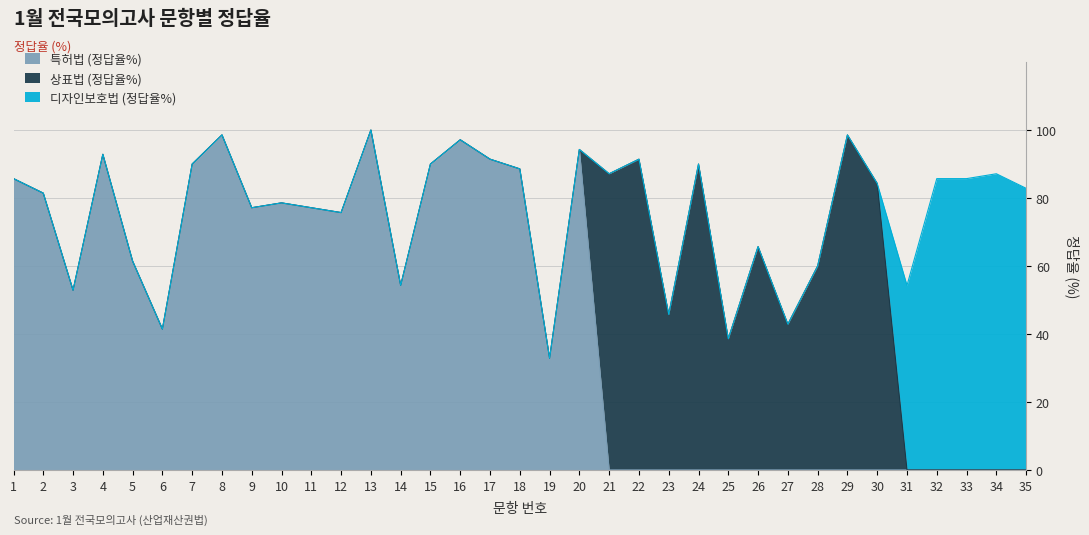

Reading right to left, what are all the values shown in this chart?

특허법 (정답율%): 0.0	0.0	0.0	0.0	0.0	0.0	0.0	0.0	0.0	0.0	0.0	0.0	0.0	0.0	0.0	94.3	32.9	88.6	91.4	97.1	90.0	54.3	100.0	75.7	77.1	78.6	77.1	98.6	90.0	41.4	61.4	92.9	52.9	81.4	85.7
상표법 (정답율%): 0.0	0.0	0.0	0.0	0.0	84.3	98.6	60.0	42.9	65.7	38.6	90.0	45.7	91.4	87.1	0.0	0.0	0.0	0.0	0.0	0.0	0.0	0.0	0.0	0.0	0.0	0.0	0.0	0.0	0.0	0.0	0.0	0.0	0.0	0.0
디자인보호법 (정답율%): 82.9	87.1	85.7	85.7	54.3	0.0	0.0	0.0	0.0	0.0	0.0	0.0	0.0	0.0	0.0	0.0	0.0	0.0	0.0	0.0	0.0	0.0	0.0	0.0	0.0	0.0	0.0	0.0	0.0	0.0	0.0	0.0	0.0	0.0	0.0